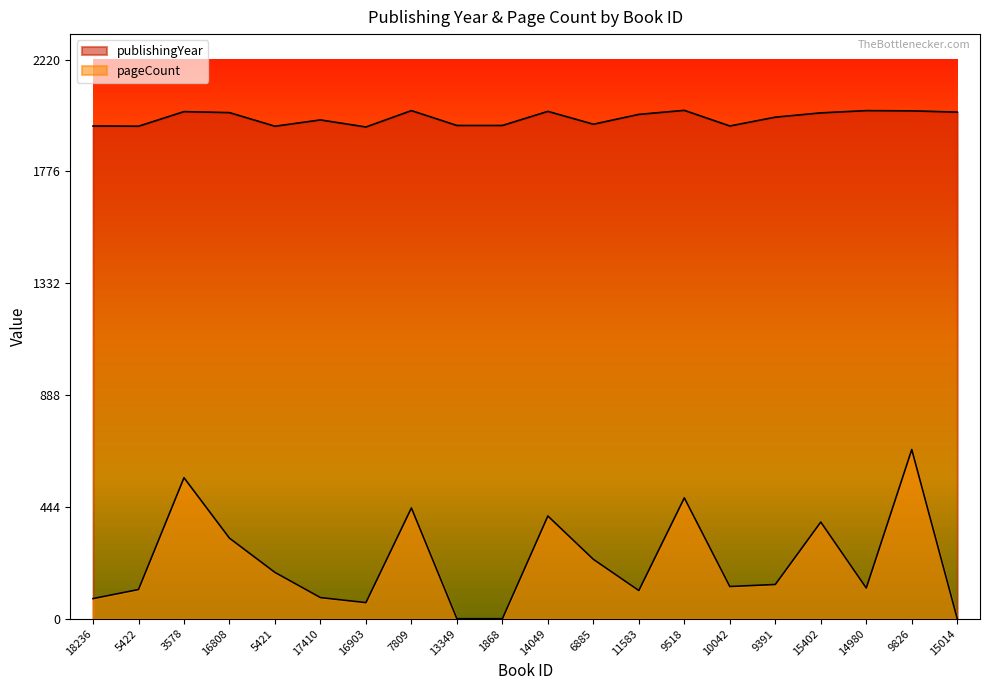

How many lines are shown in the chart?

2